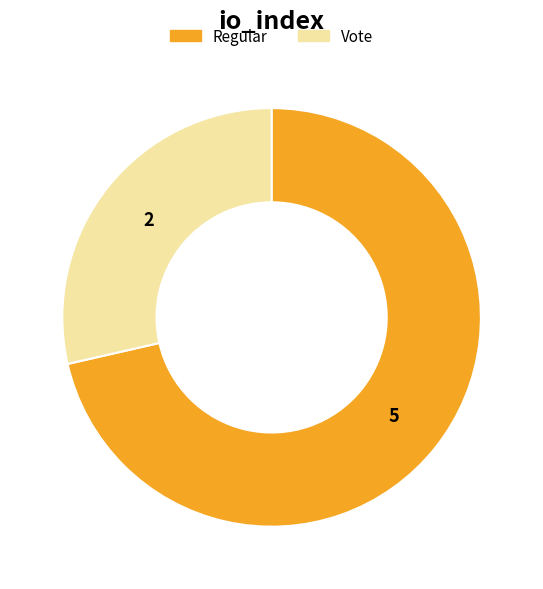

Which has a higher value, Vote or Regular?

Regular